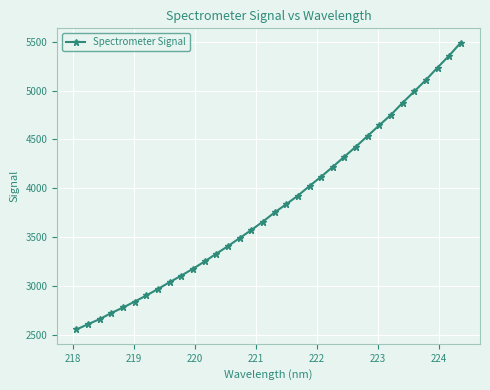

What is the greatest value displayed?

5489.9